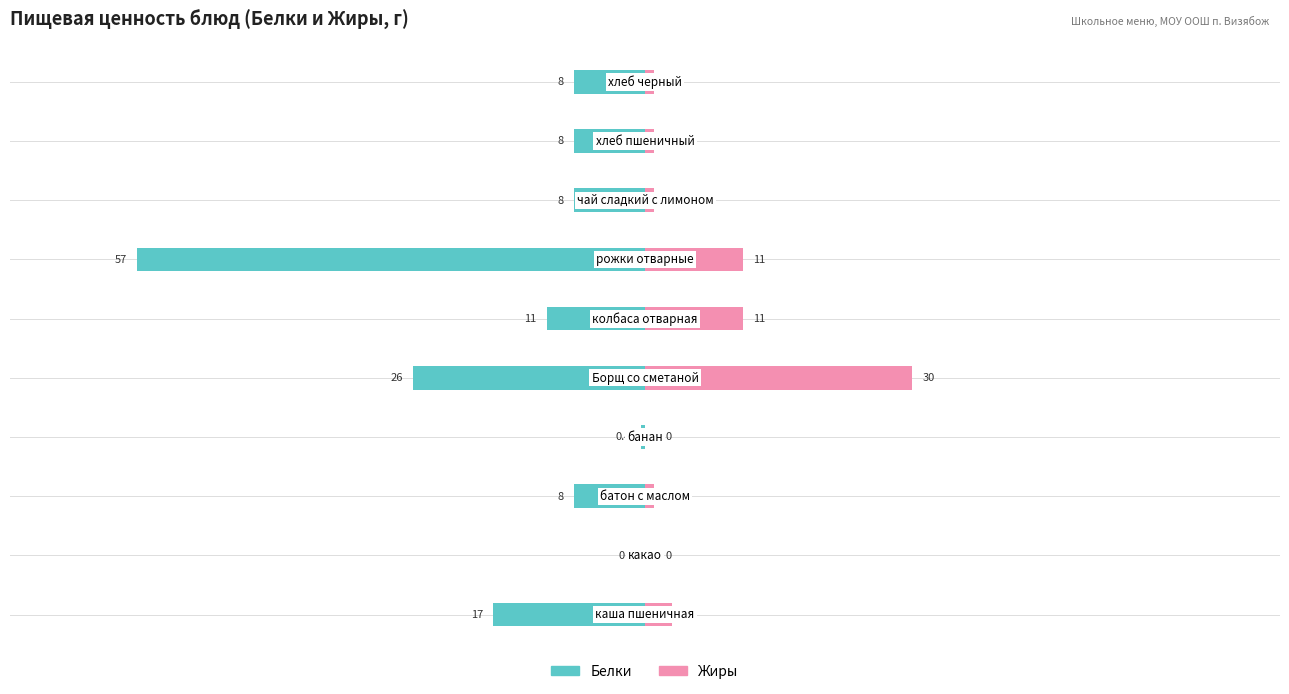

Reading right to left, what are all the values shown in this chart?

Белки: -8.0	-8.0	-8.0	-57.0	-11.0	-26.0	-0.4	-8.0	0.0	-17.0
Жиры: 1.0	1.0	1.0	11.0	11.0	30.0	0.0	1.0	0.0	3.0